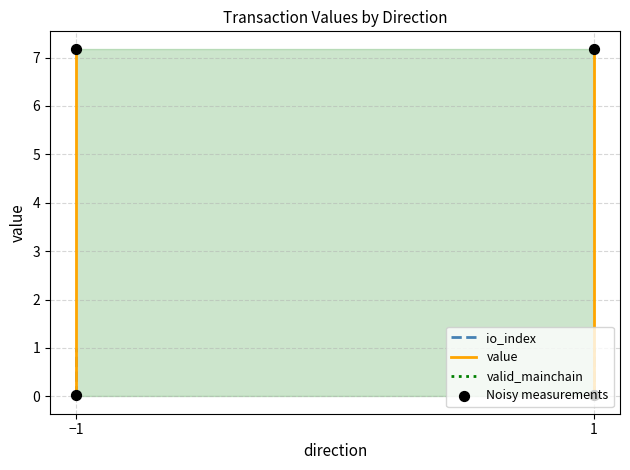

What are all the series names shown in the legend?

io_index, value, valid_mainchain